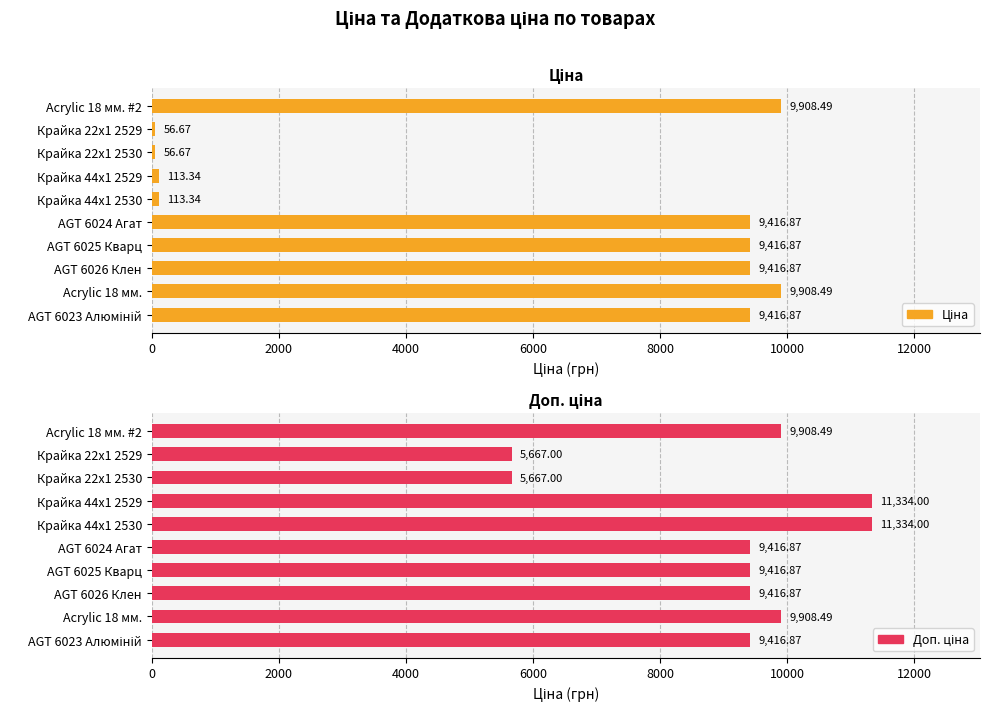

What is the minimum value shown in the chart?

56.7